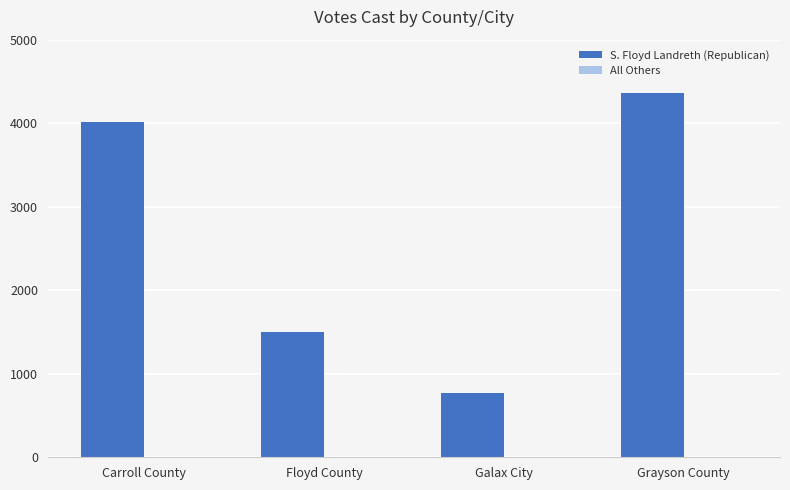

What is the change in value from Carroll County to Floyd County?

-2519